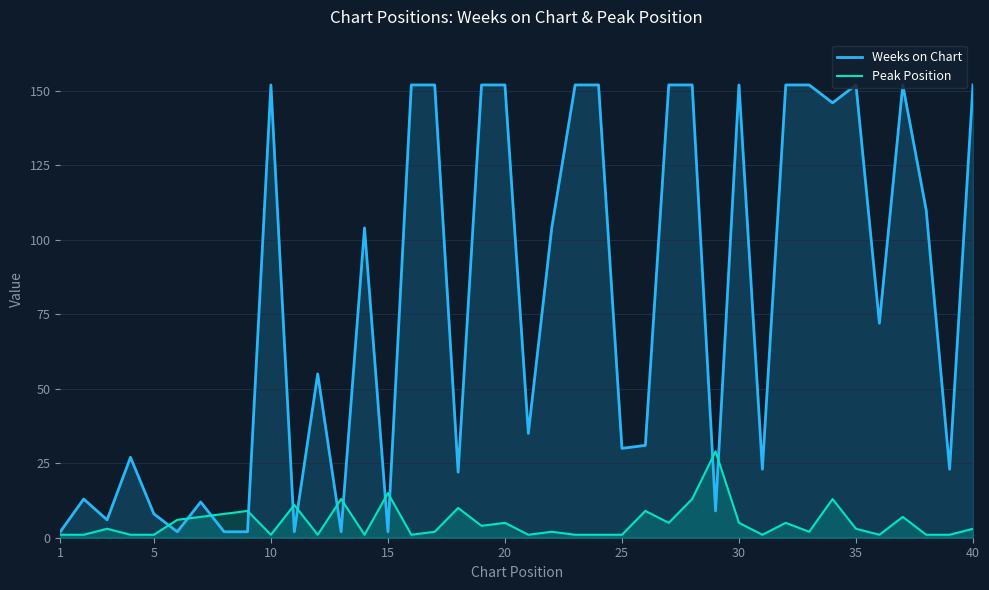

Which series has the largest total across all categories?

Weeks on Chart